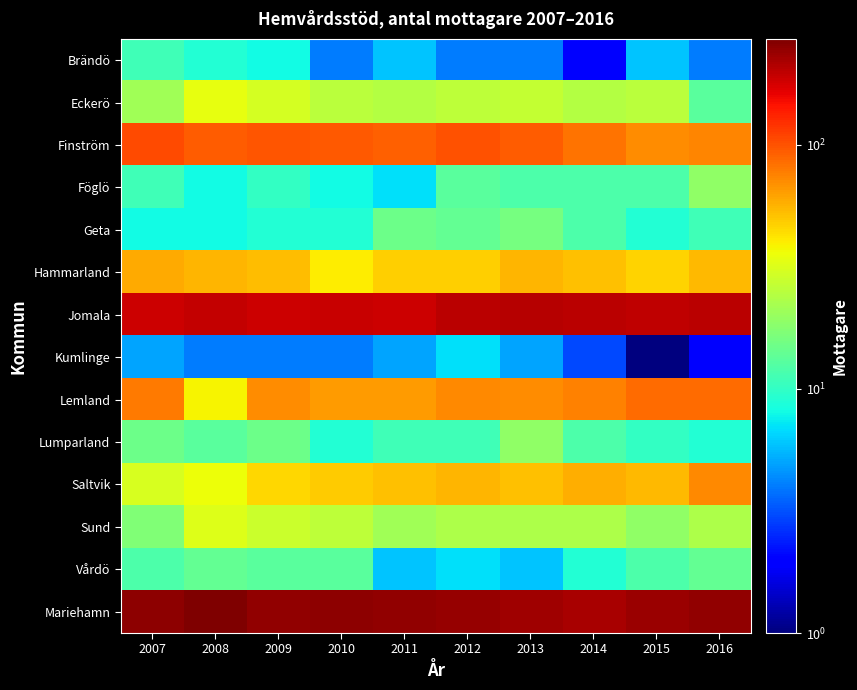

Between 2015 and 2016, which is larger?

2015